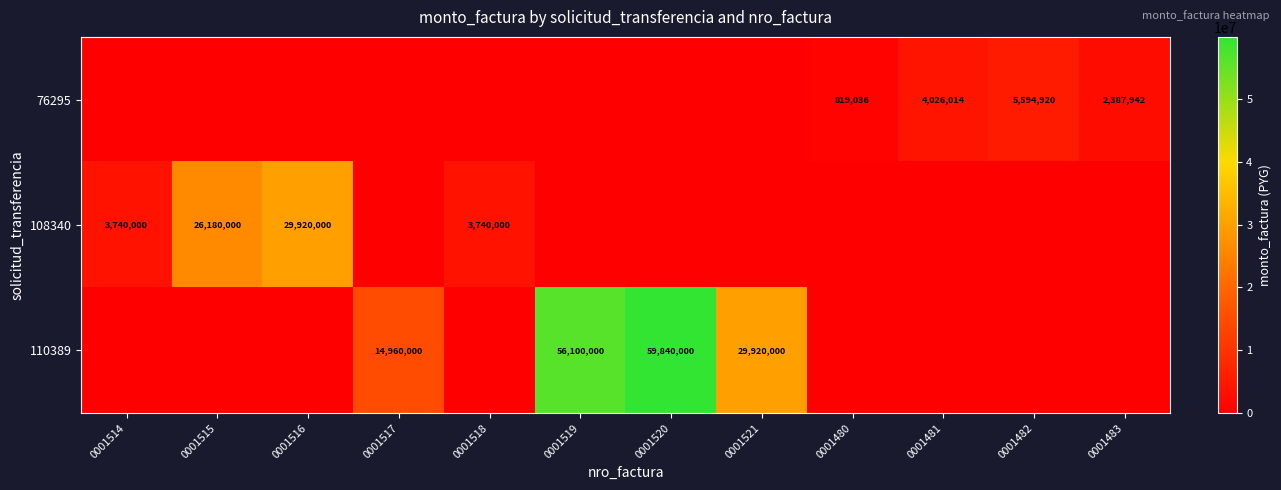

The value of 110389 at 0001519 is 22764841. True or false?

False